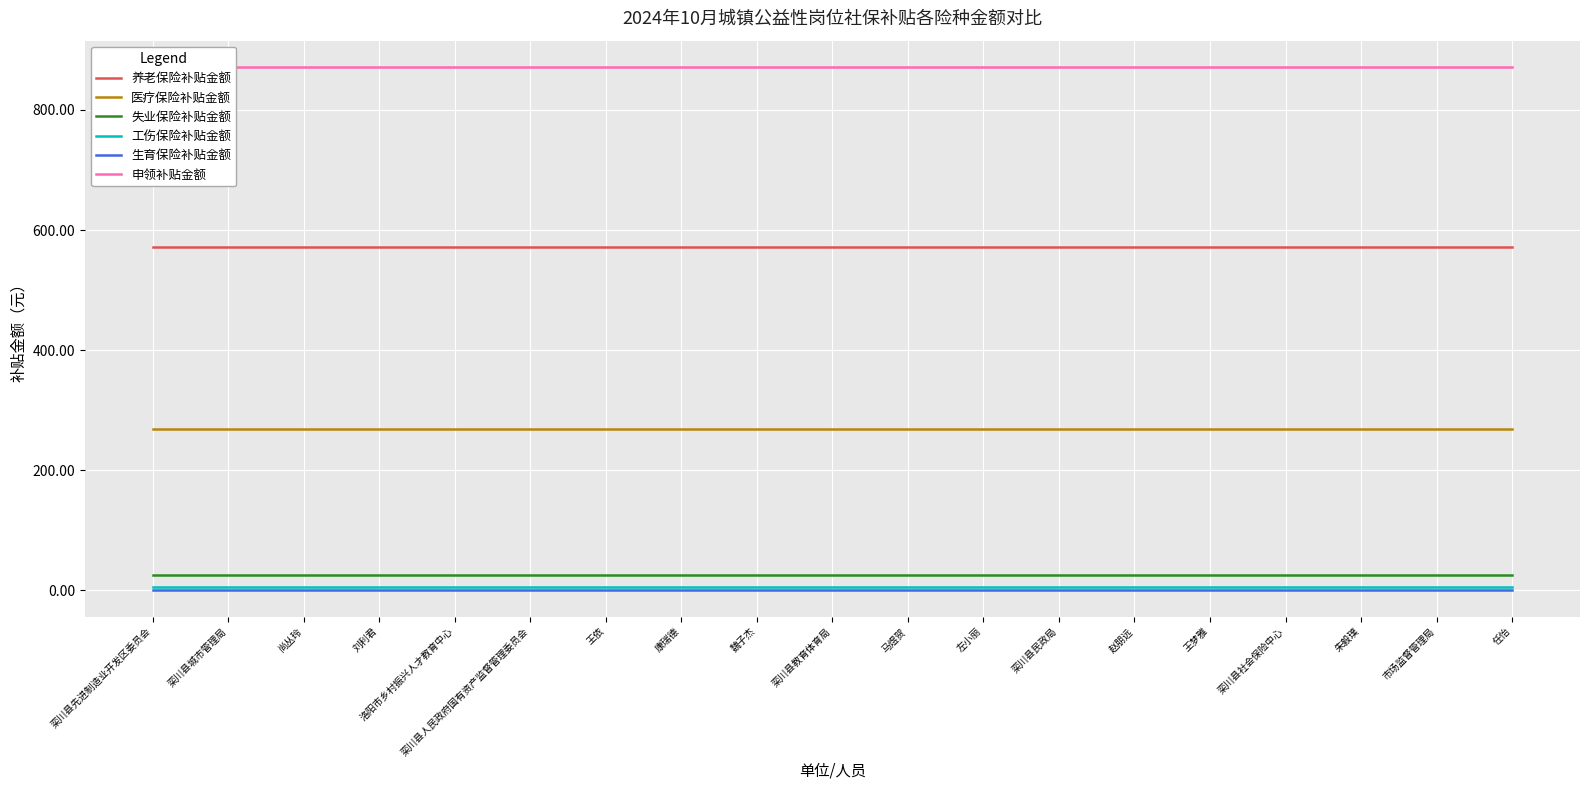

What is the total value across all series at 朱毅璞?

1743.7